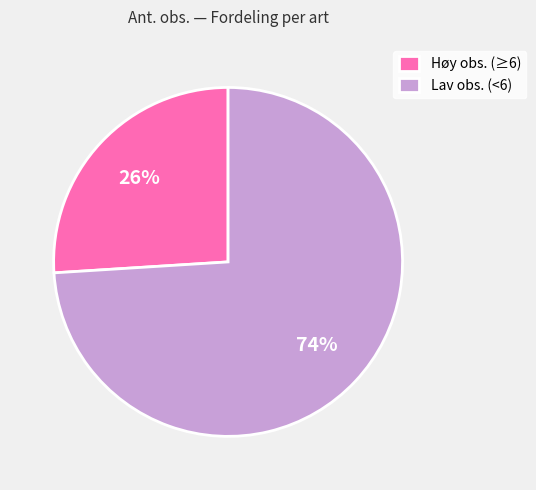

To the nearest percent, what portion does Lav obs. (<6) represent?

74%